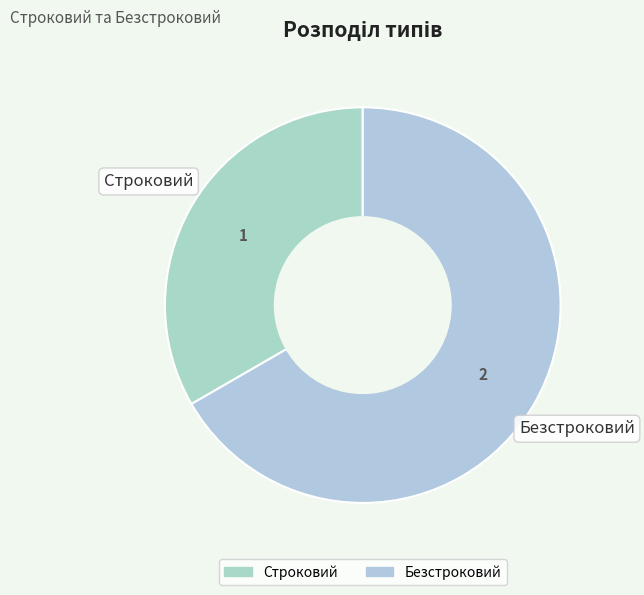

Which has a higher value, Строковий or Безстроковий?

Безстроковий